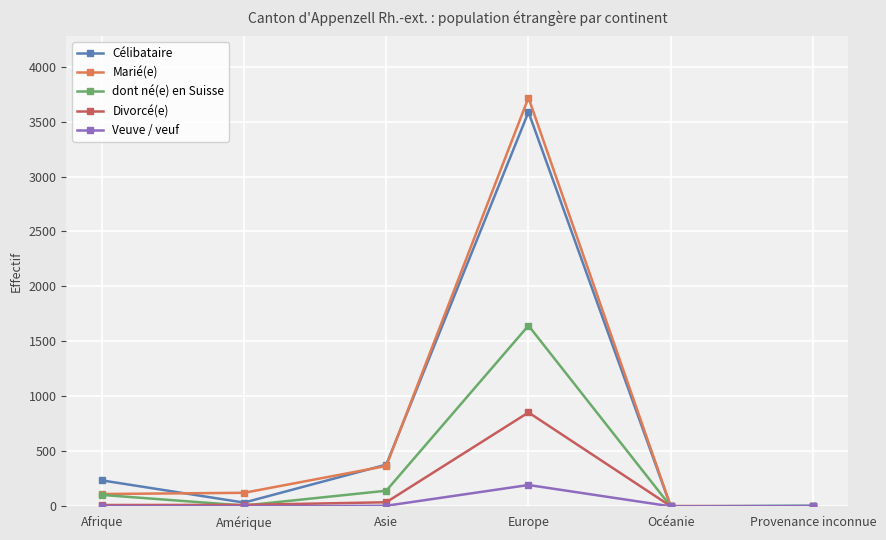

At which category does Célibataire reach its first local peak?

Europe